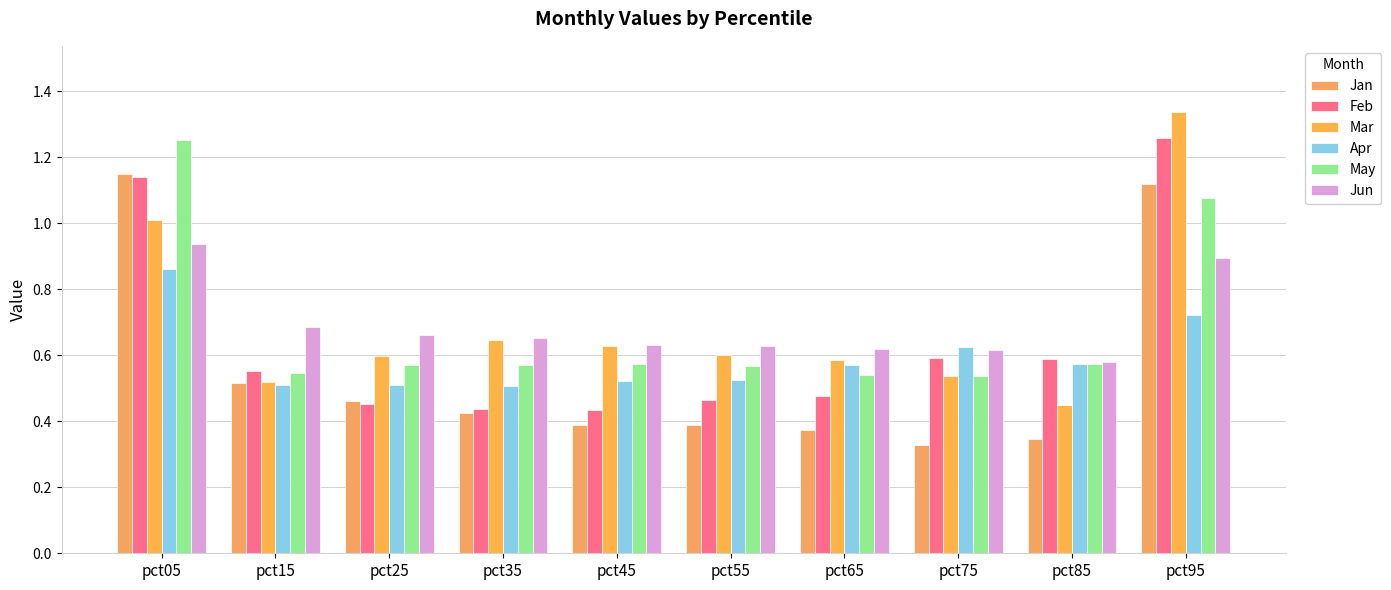

The Mar series shows 0.5 at pct85. True or false?

True